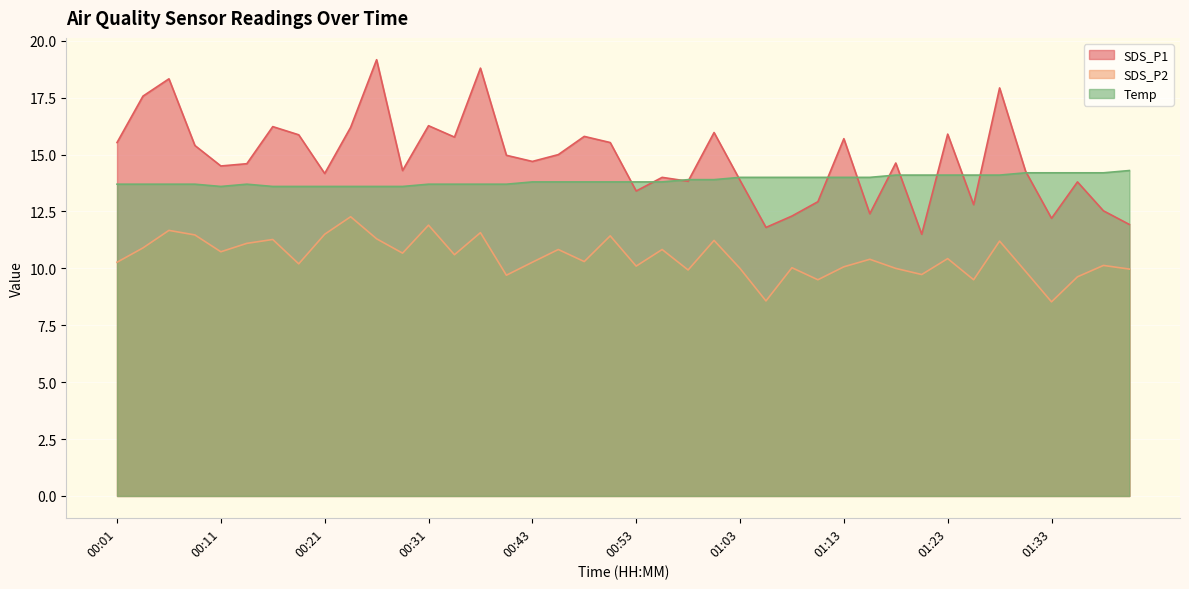

What is the difference between the SDS_P1 values at 01:31 and 00:58?

0.4